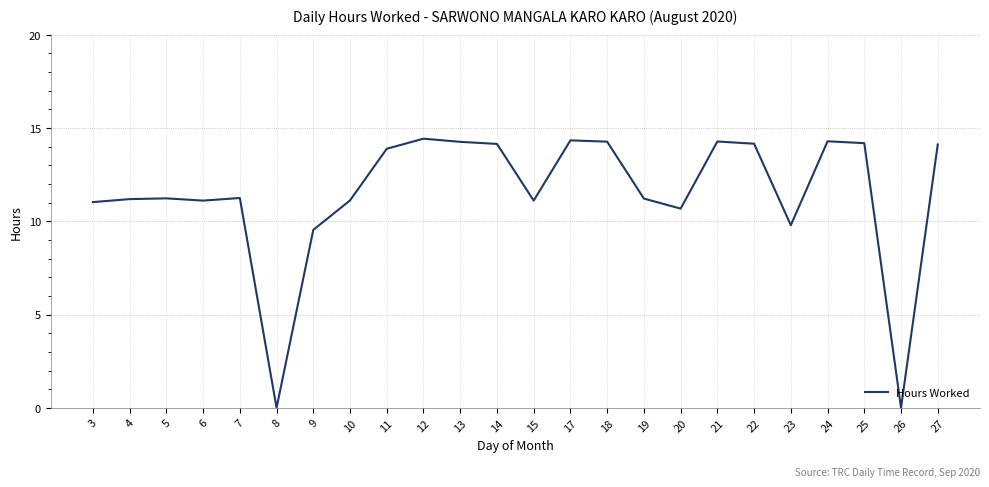

What is the maximum value shown in the chart?

14.4